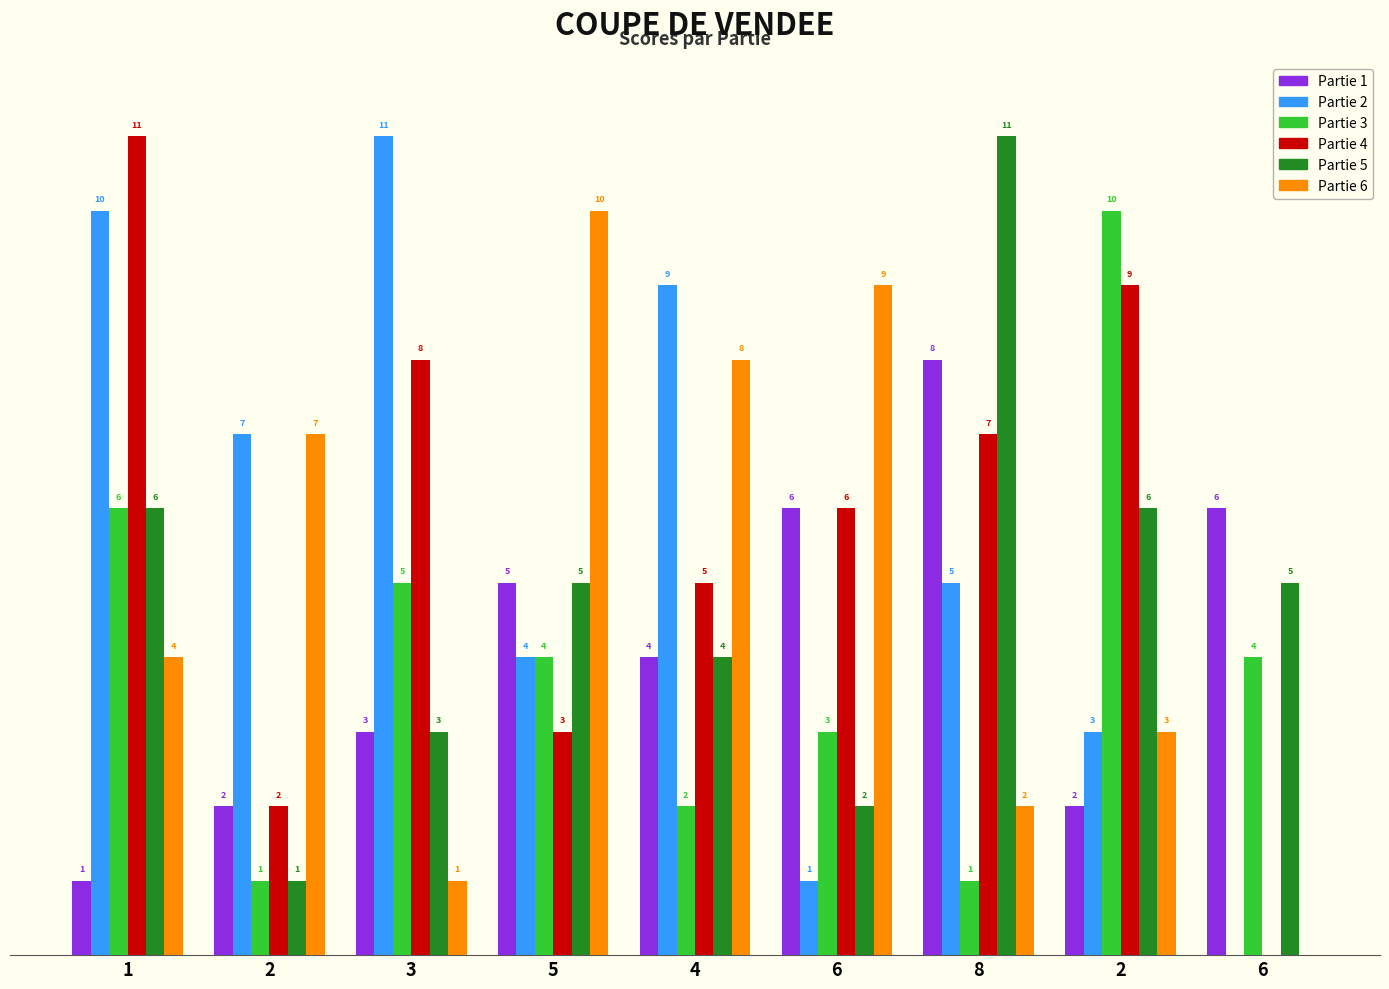

List the series in order of their peak value, highest first.

Partie 2, Partie 4, Partie 5, Partie 3, Partie 6, Partie 1